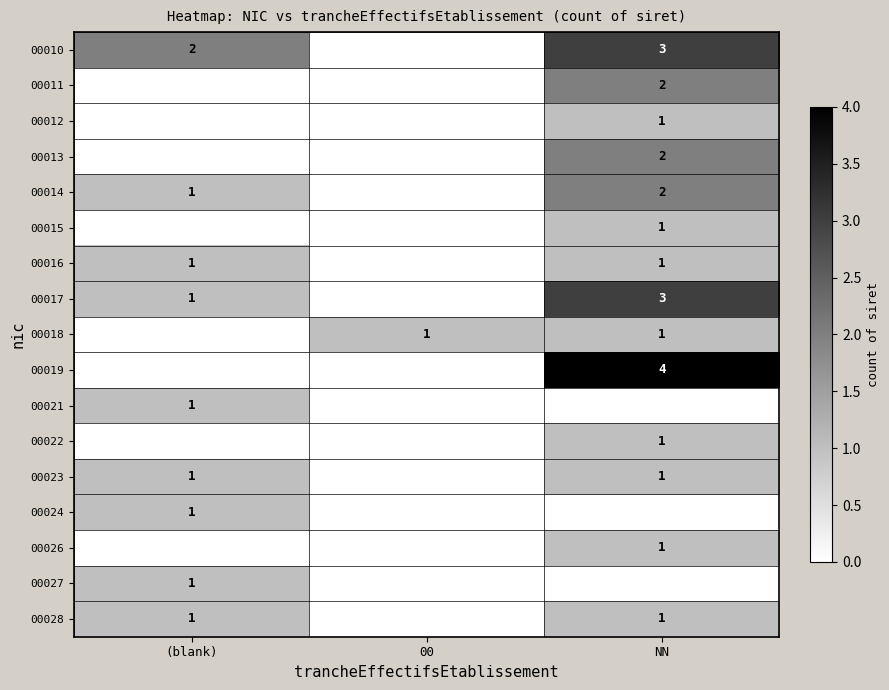

The value of 00015 at NN is 0. True or false?

False